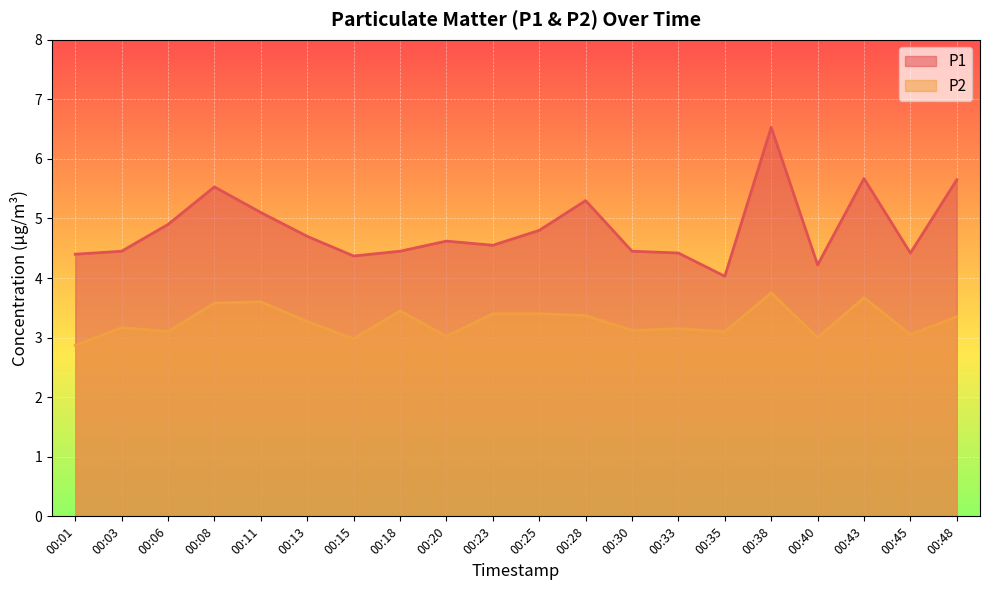

Rank the series at 00:33 from lowest to highest value.

P2, P1